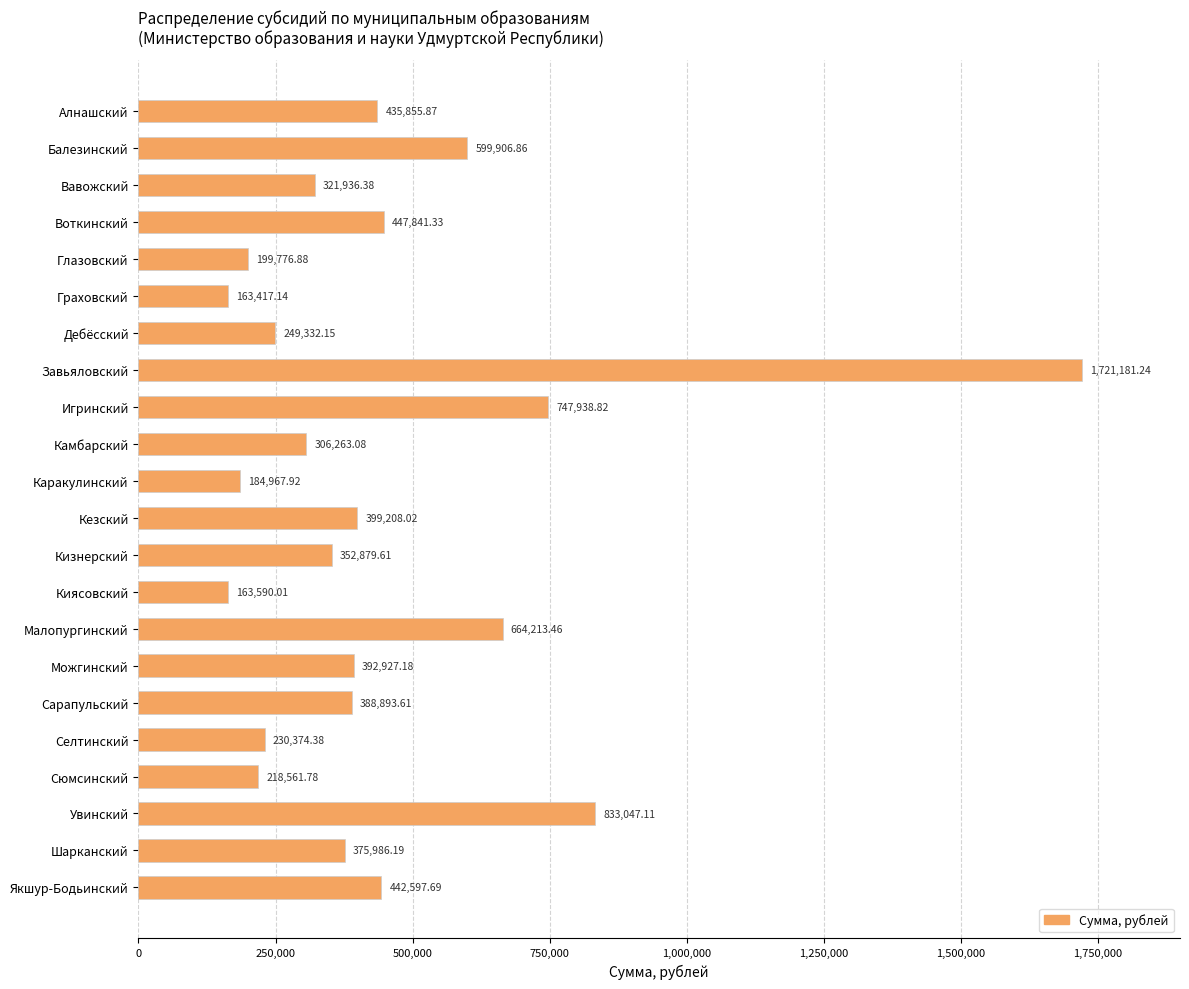

What is the label of the 5th bar from the bottom?

Селтинский